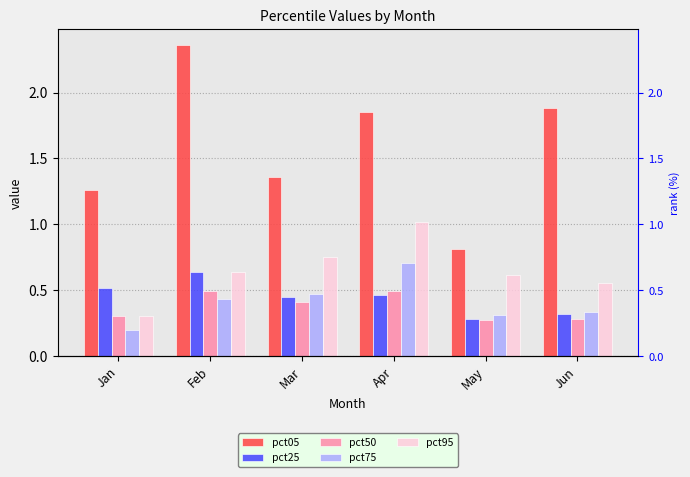

List the series in order of their peak value, lowest first.

pct50, pct25, pct75, pct95, pct05